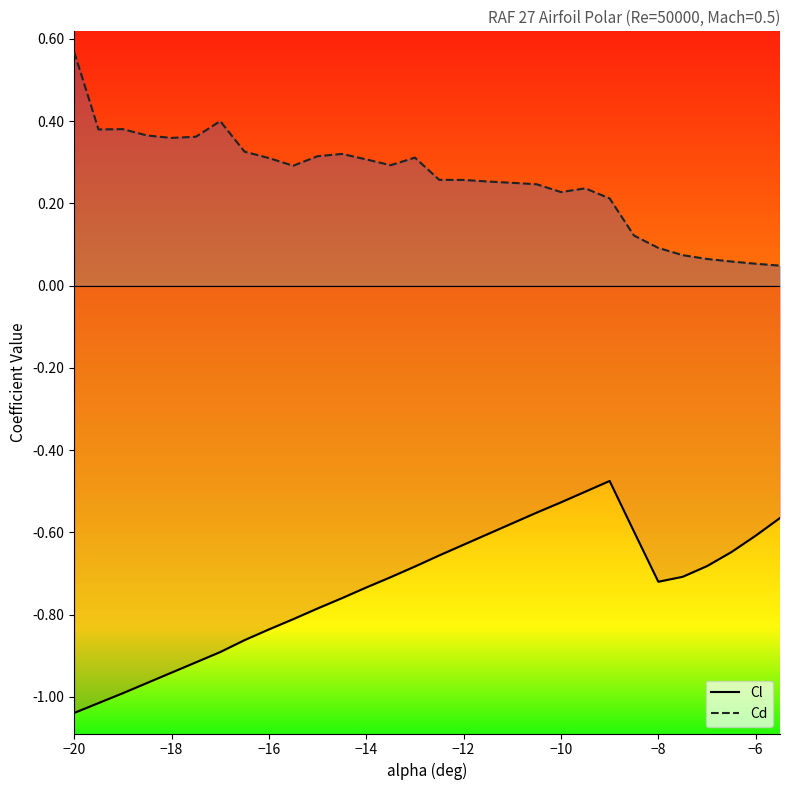

Which category has the highest value across all series?

−20